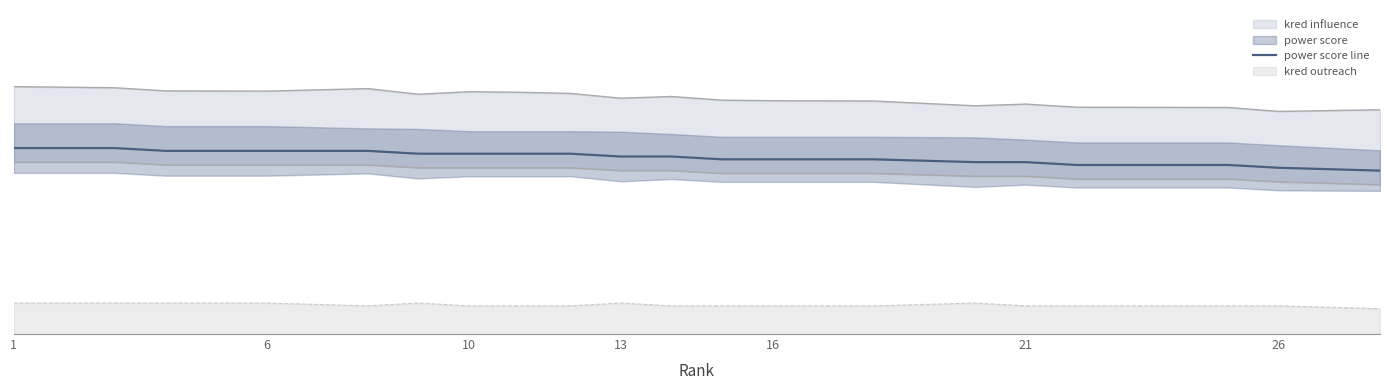

What is the average value?

63